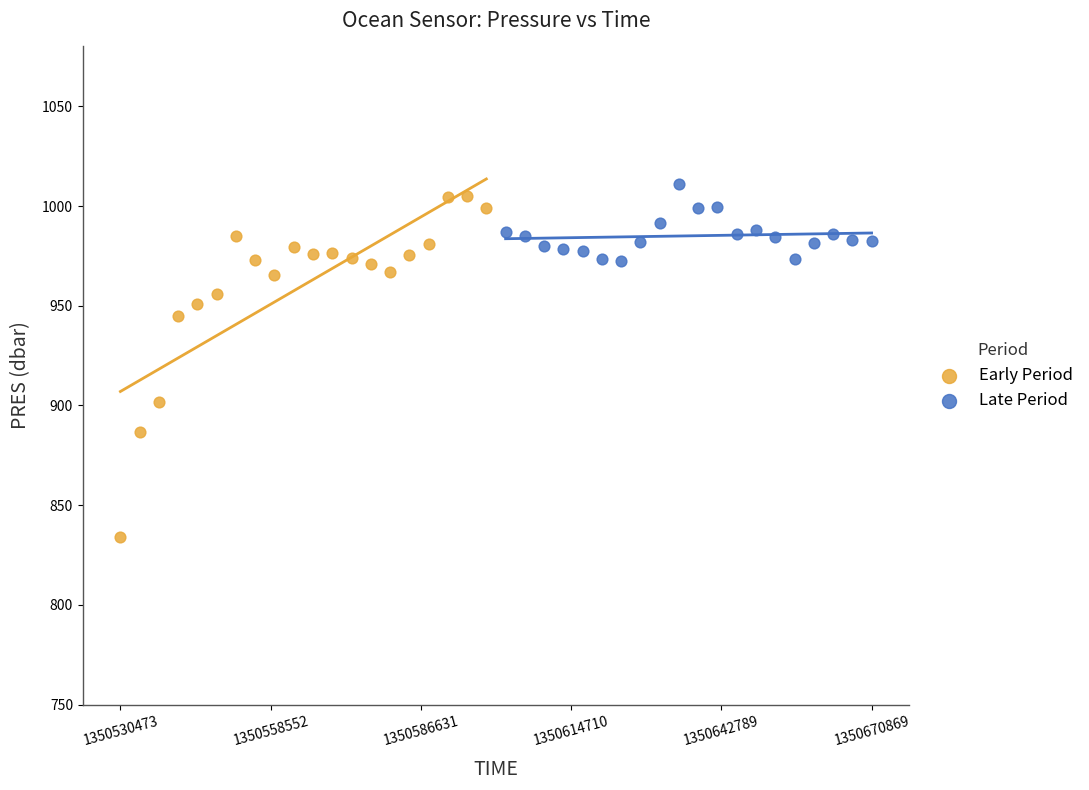

What are all the series names shown in the legend?

Early Period, Late Period